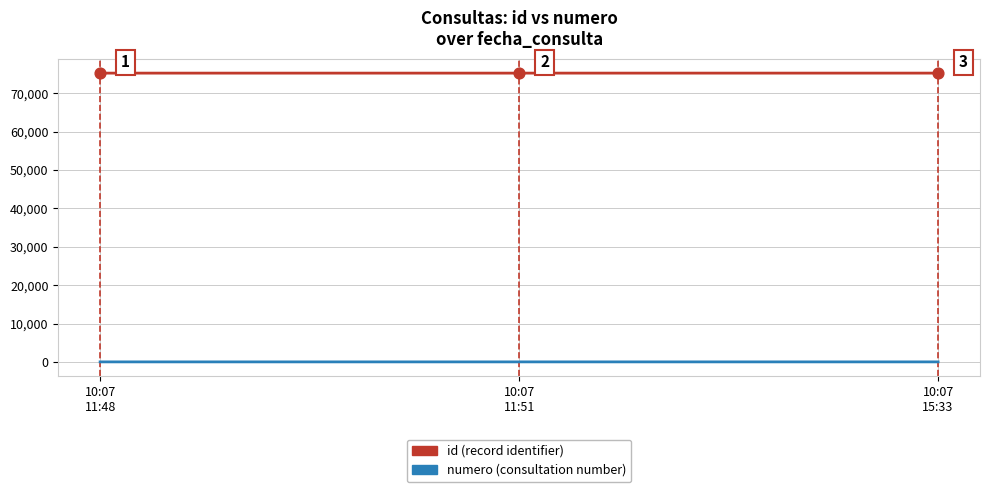

What is the maximum value shown in the chart?

75280